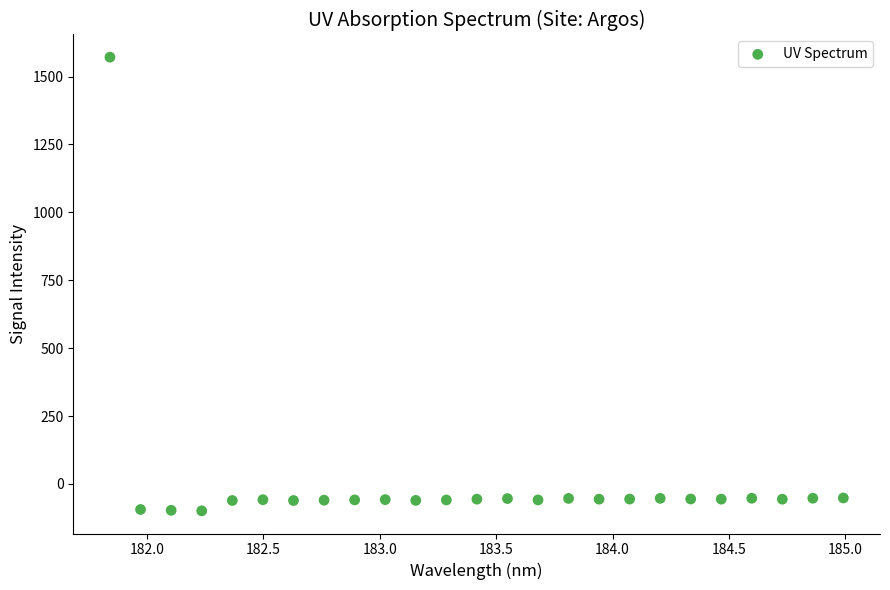

What is the range of Y values (max minus min)?

1670.1